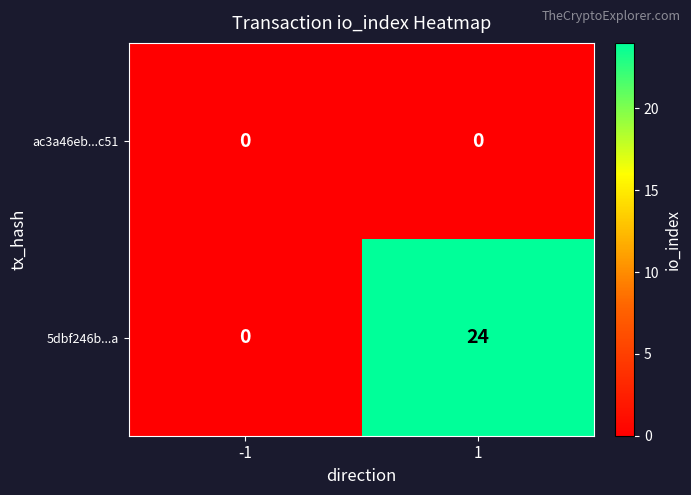

Reading right to left, extract all data points from this chart.

ac3a46eb...c51: 0	0
5dbf246b...a: 24	0